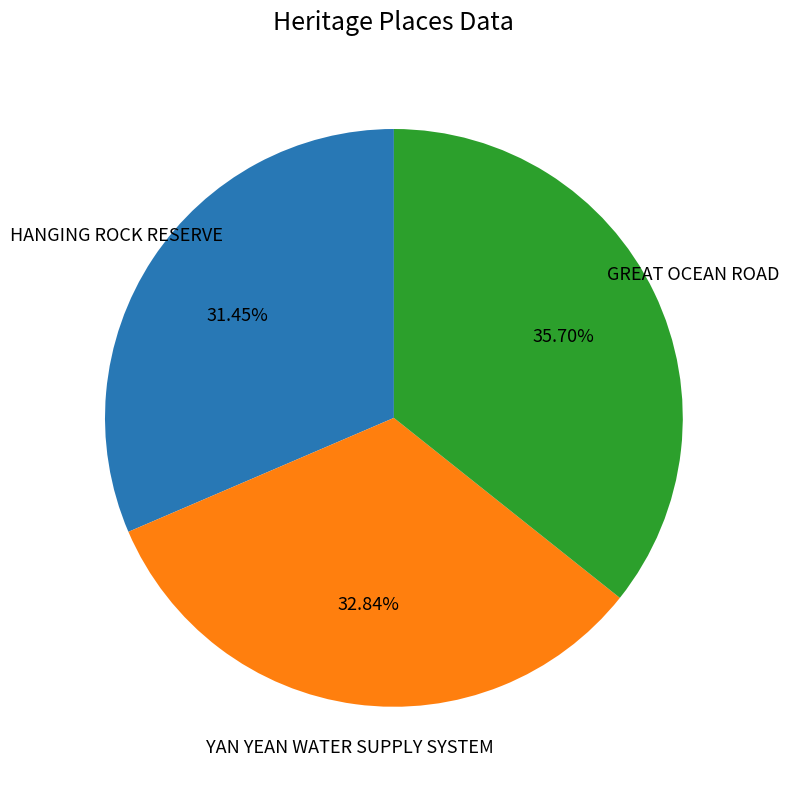

Is there any slice that represents more than half of the pie?

No